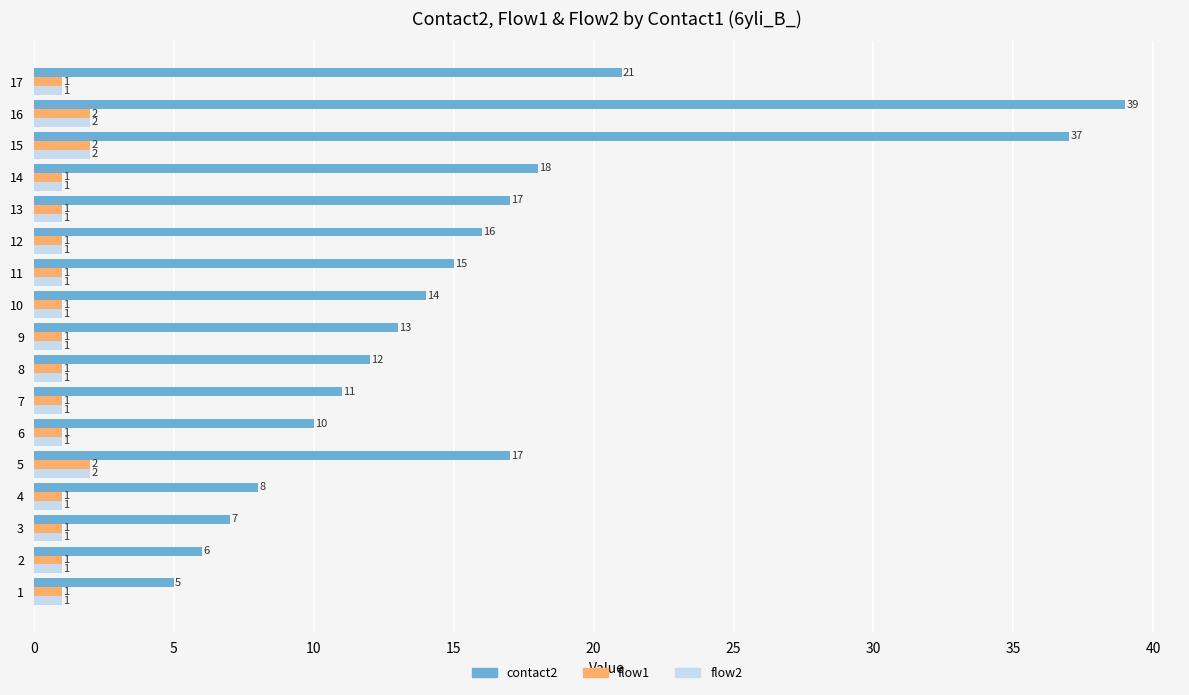

What value does the contact2 series have at 13, to the nearest 5?

15